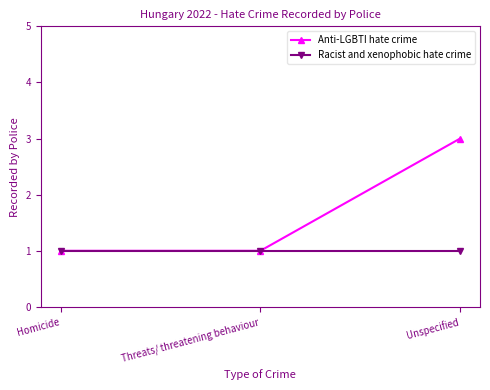

Which series has the largest range (max minus min)?

Anti-LGBTI hate crime